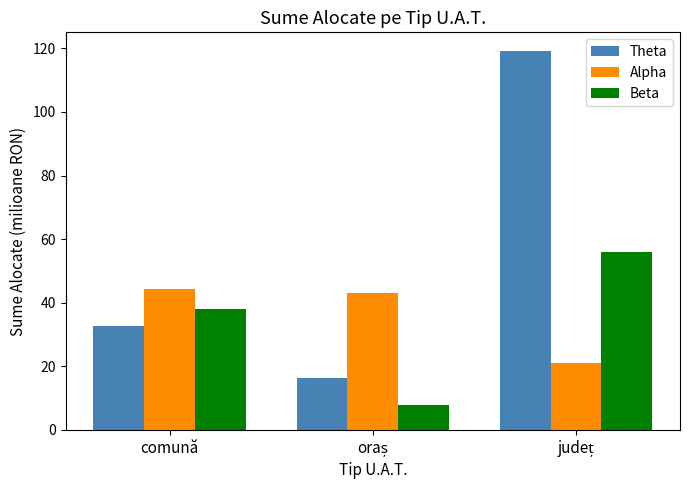

What is the average value of the Theta series?

56.0